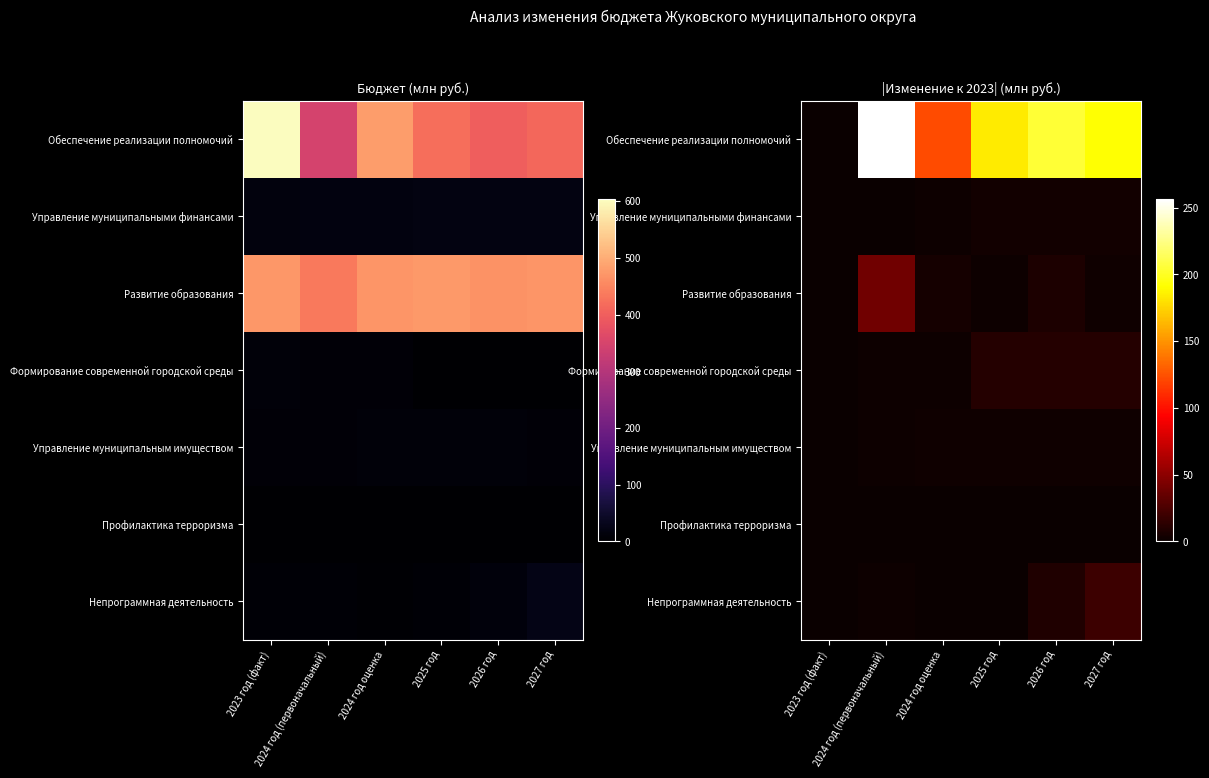

List the labels in order of Формирование современной городской среды value, largest first.

2025 год, 2026 год, 2027 год, 2024 год (первоначальный), 2024 год оценка, 2023 год (факт)